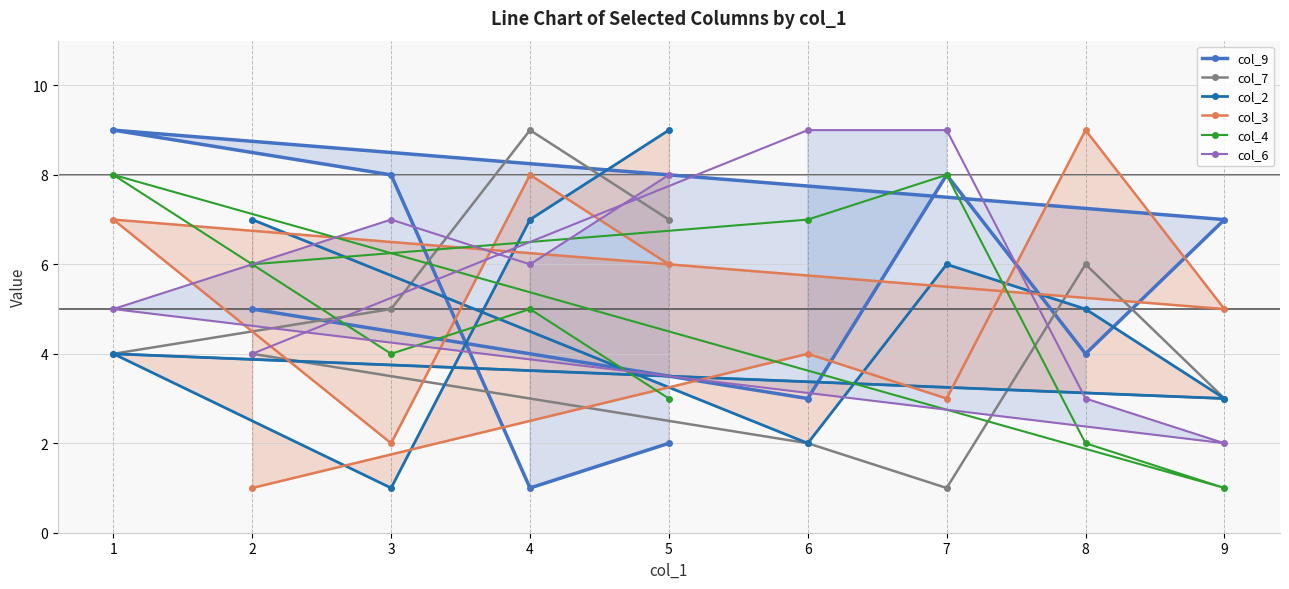

Read the col_7 value at 3.

5